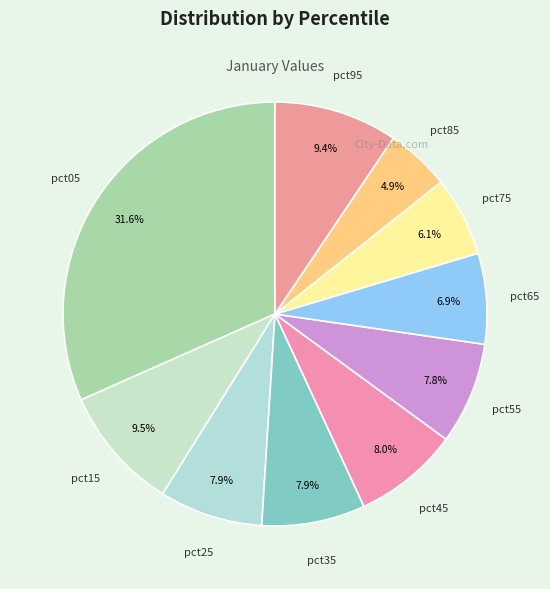

What portion of the pie excludes pct85?

95.1%